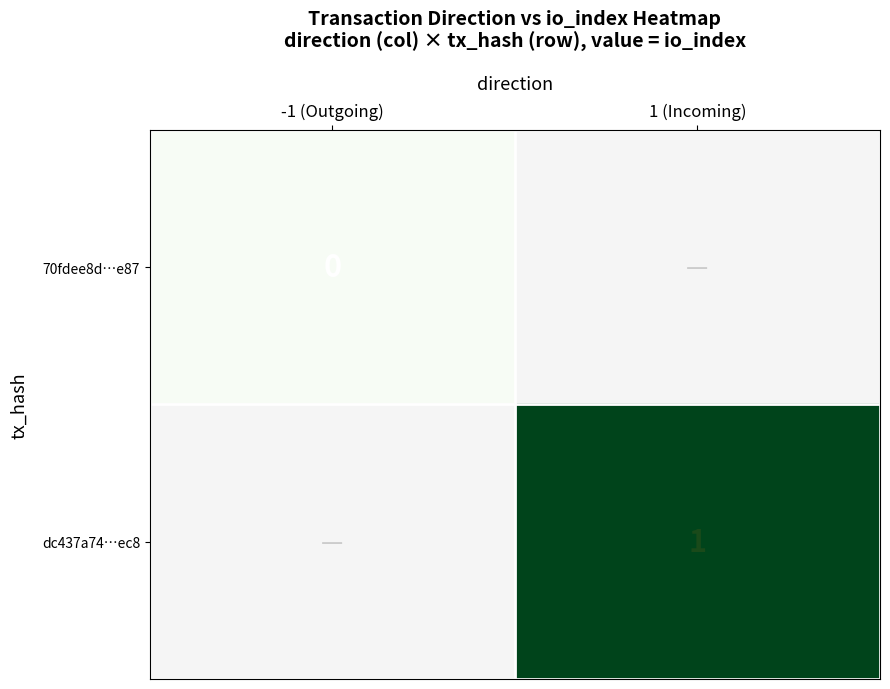

Is the value of dc437a74…ec8 at 1 (Incoming) greater than the value of 70fdee8d…e87 at -1 (Outgoing)?

Yes